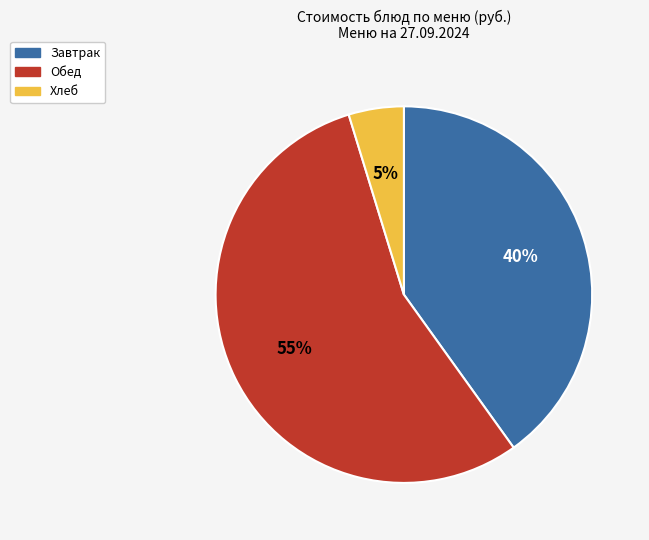

To the nearest percent, what is the combined percentage of Завтрак and Хлеб?

45%